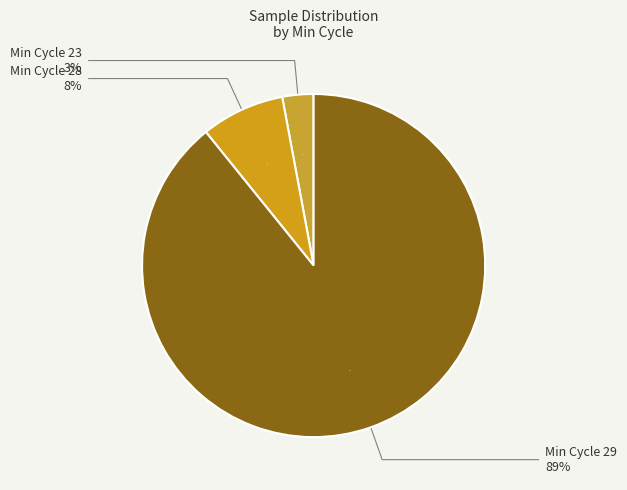

Between 29 and 29, which is larger?

29